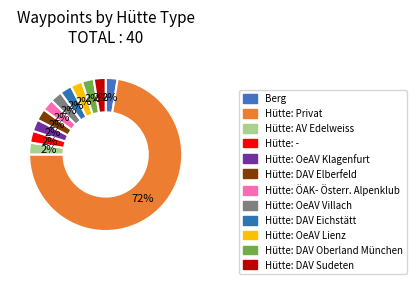

Which category has the smallest portion of the pie?

Berg